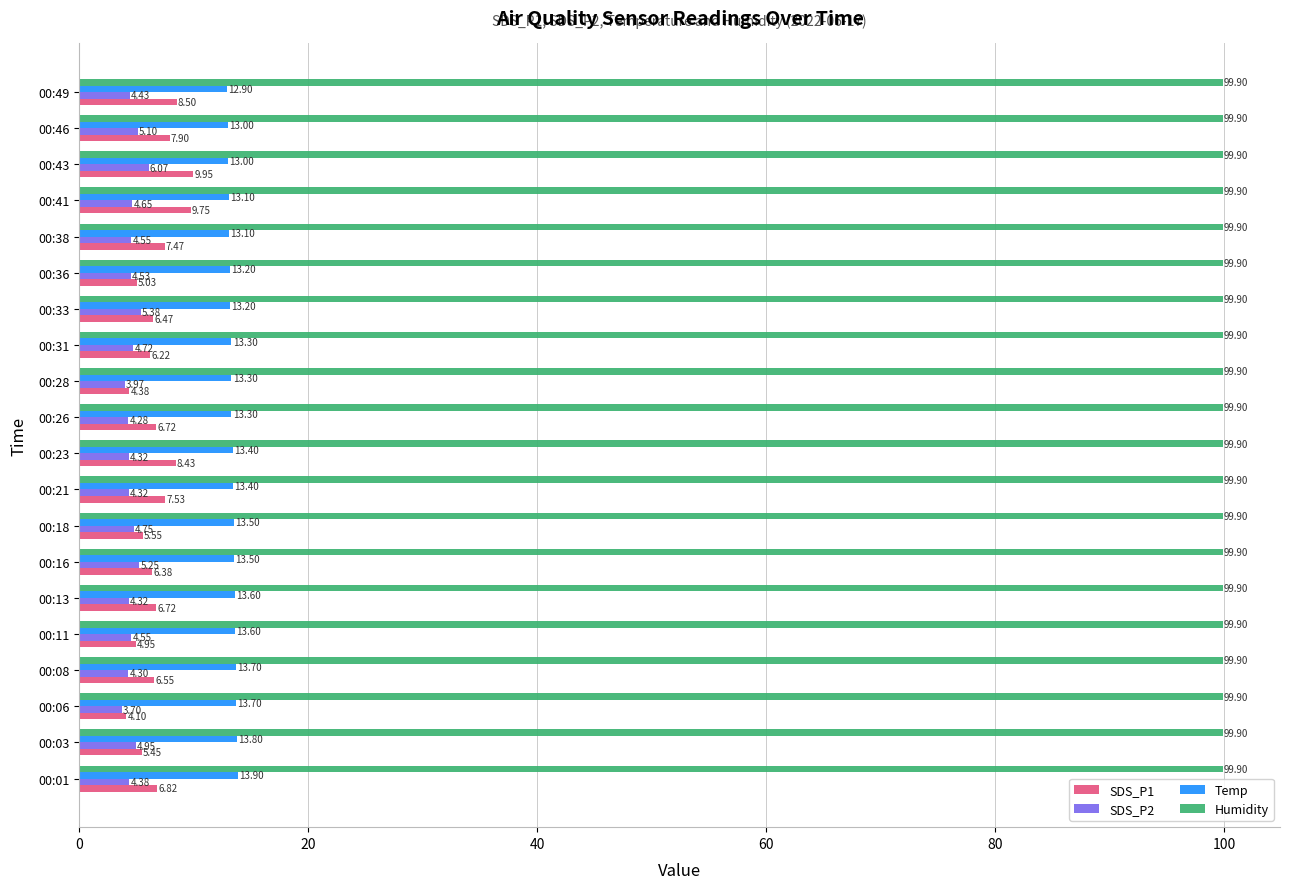

List the series in order of their peak value, highest first.

Humidity, Temp, SDS_P1, SDS_P2